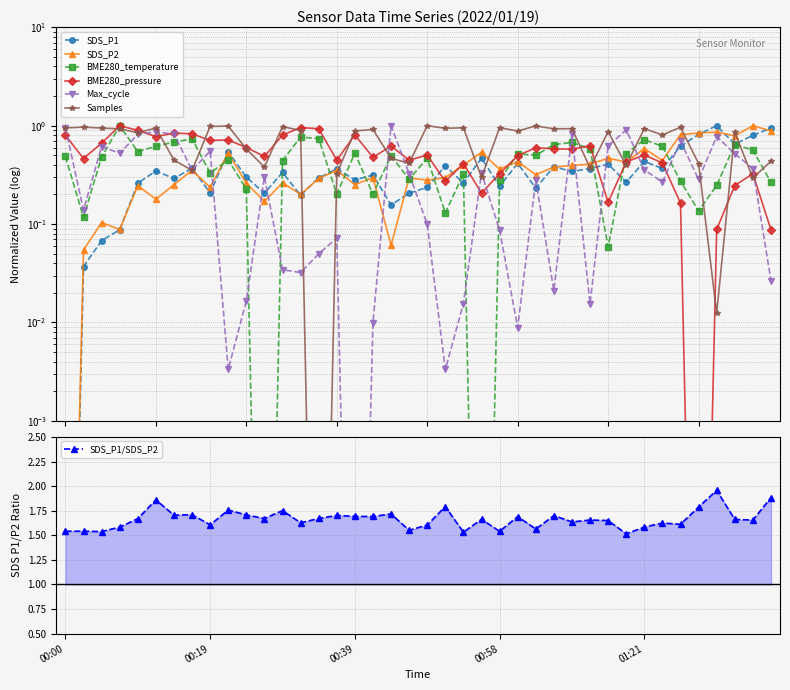

What is the maximum value for SDS_P1?

1.0